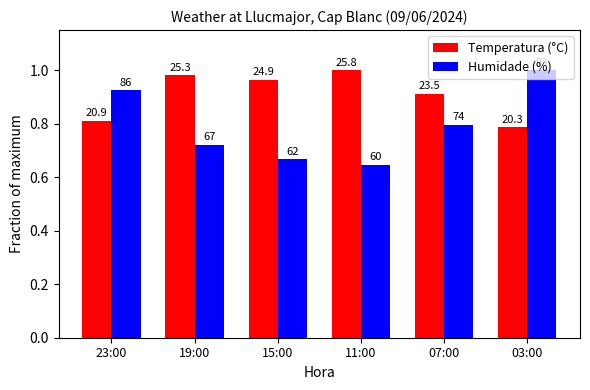

True or false: Temperatura (°C) has a value of 0.8 at 23:00.

True